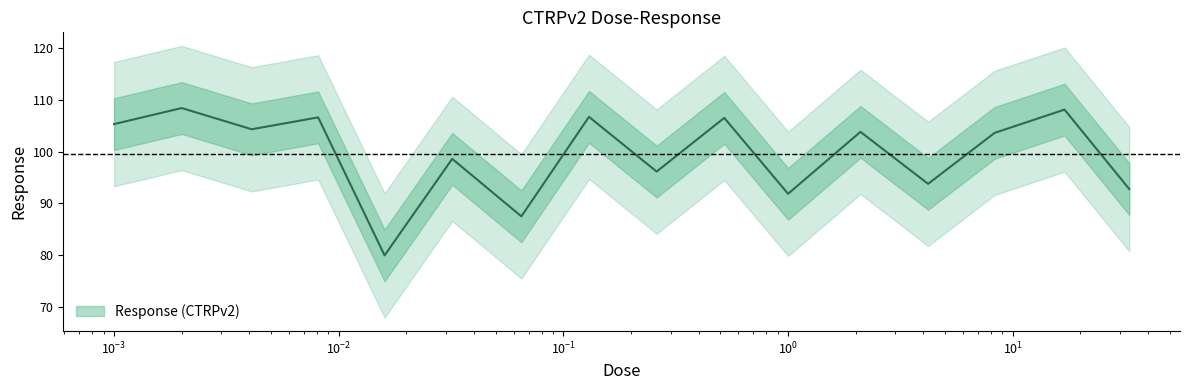

What is the ratio of the value at 1.0 to the value at 0.52?

0.9